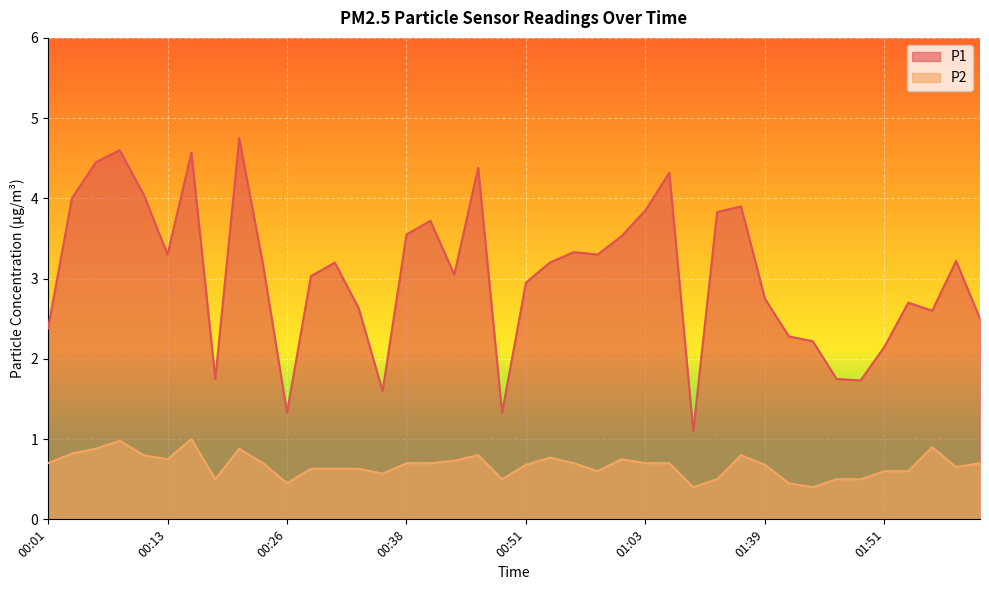

Between 00:58 and 01:51, which series saw the biggest shift?

P1